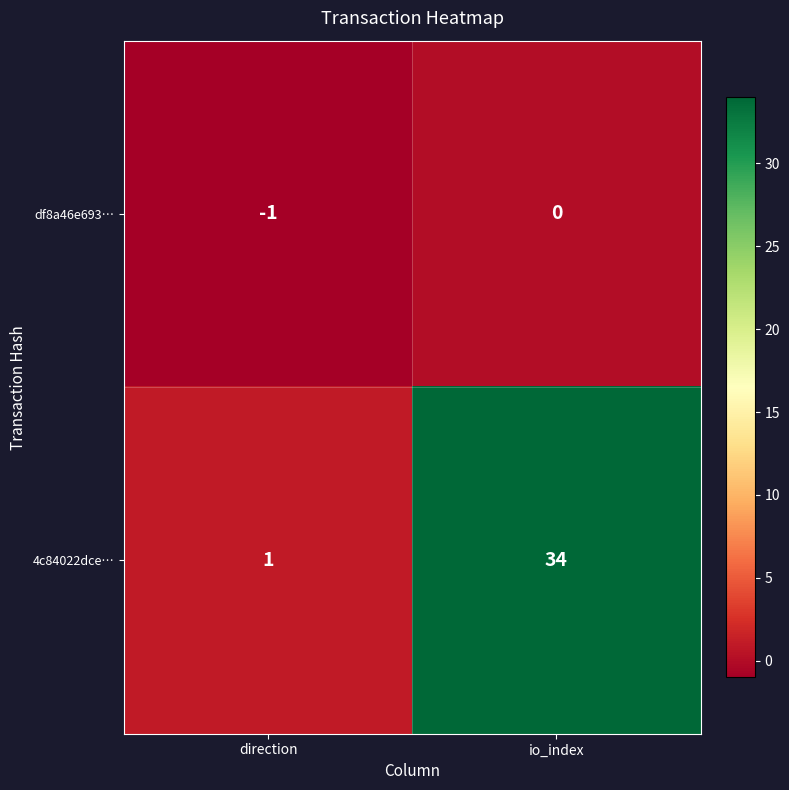

At which label is 4c84022dce… closest to 17?

direction